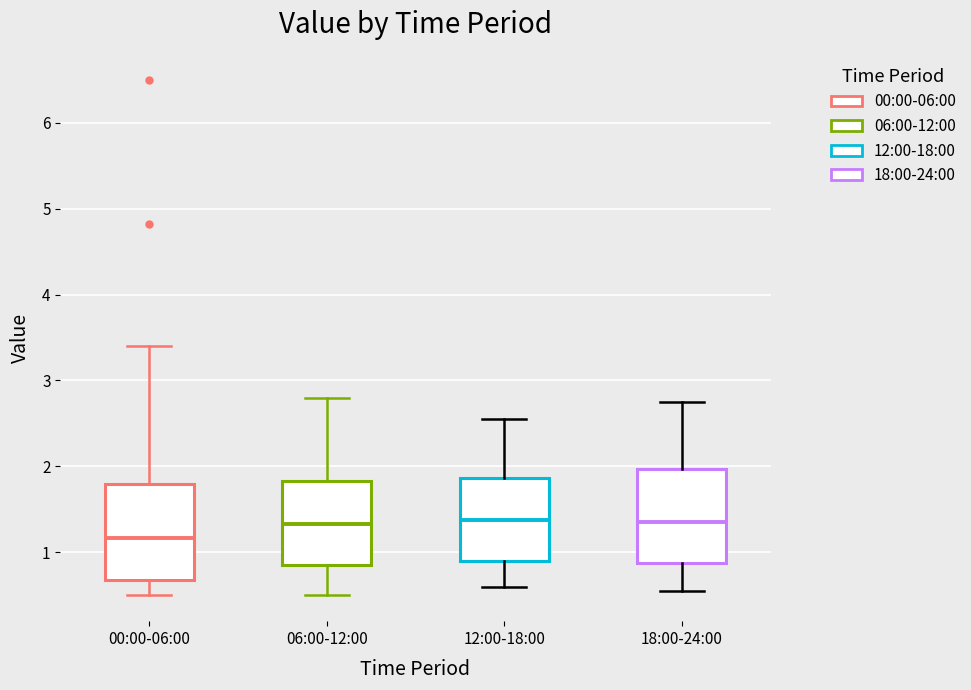

Reading left to right, transcribe this box plot: for each box, give where its median line is, the range the box spans, and where its two whiskers end, as read against the y-axis. The values are not printed on the chart, so give them approximately, as read against the axis.

00:00-06:00: median 1.2, box 0.7 to 1.8, whiskers 0.5 to 3.4
06:00-12:00: median 1.3, box 0.9 to 1.8, whiskers 0.5 to 2.8
12:00-18:00: median 1.4, box 0.9 to 1.9, whiskers 0.6 to 2.6
18:00-24:00: median 1.4, box 0.9 to 2.0, whiskers 0.6 to 2.8